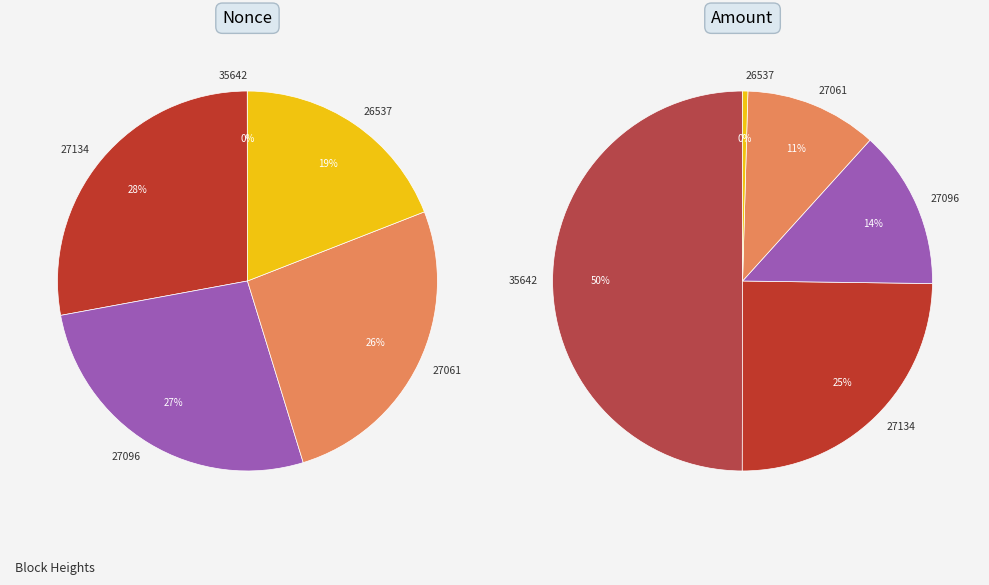

To the nearest percent, what is the average slice percentage?

20%